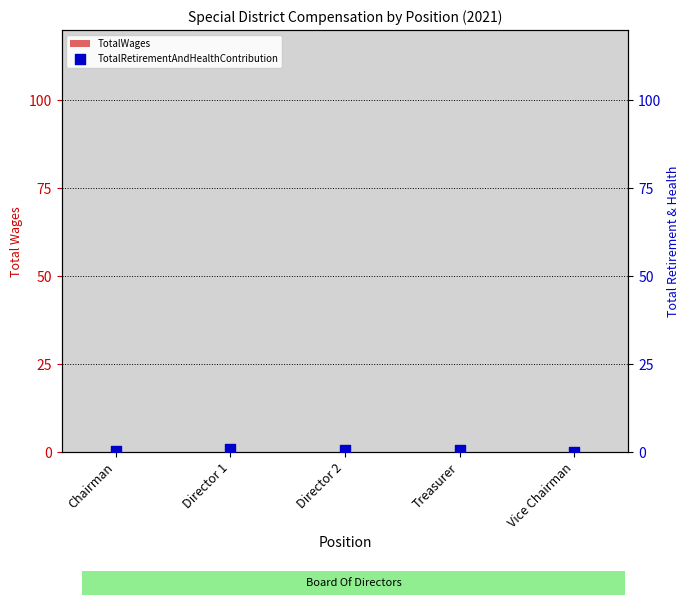

What is the total value across all series at Director 2?

0.7